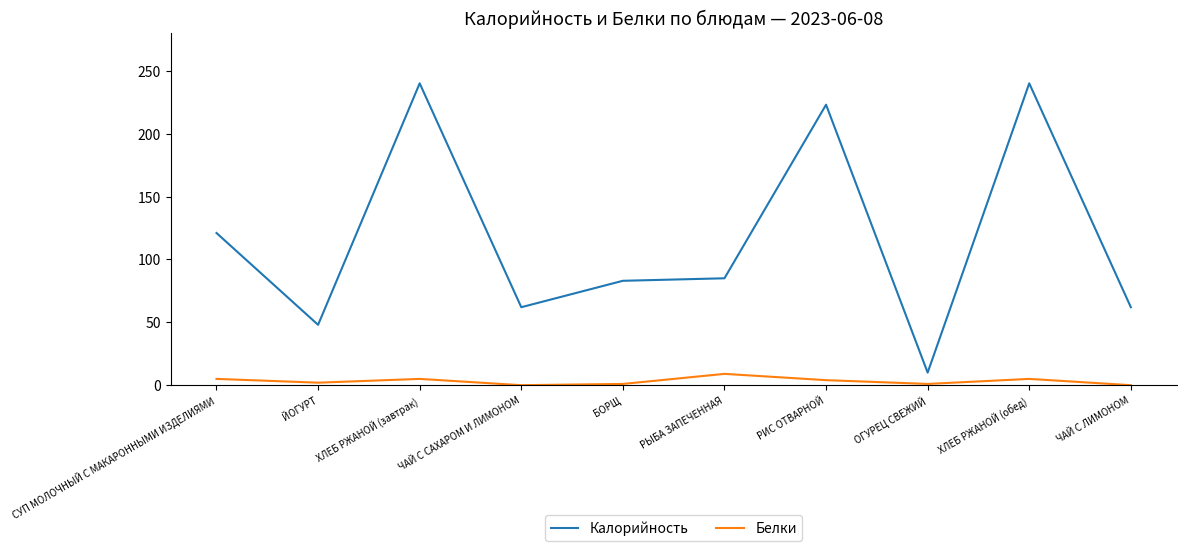

True or false: Белки has more than 2 interior local peaks.

True